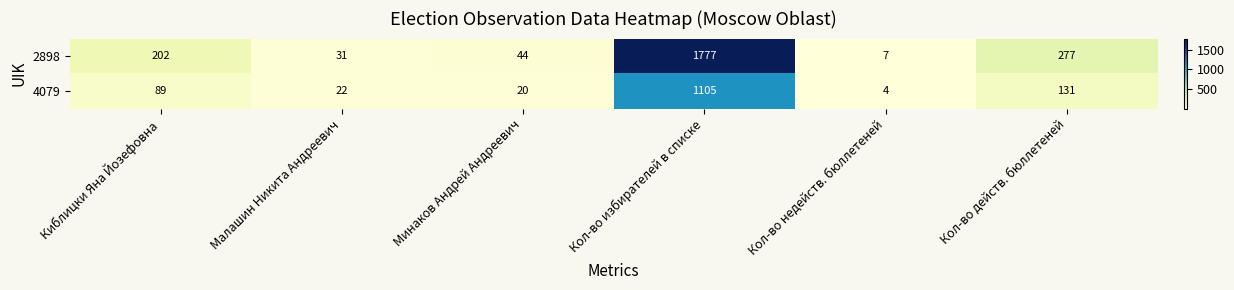

What is the maximum value shown in the chart?

1777